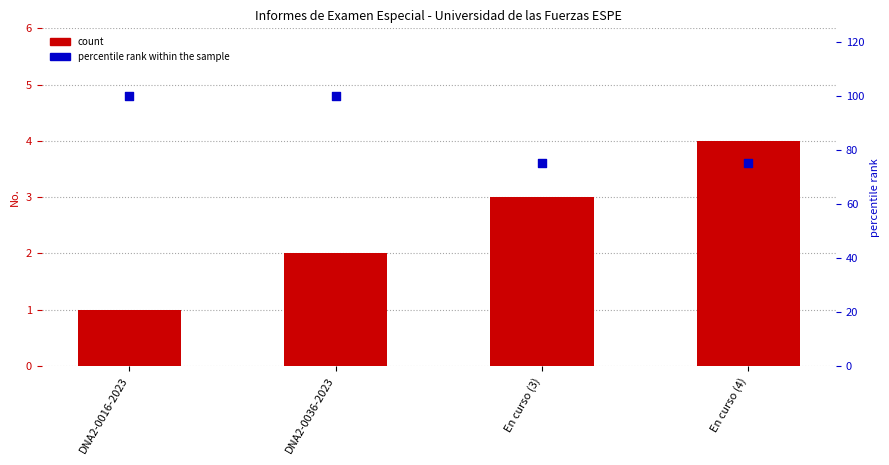

Which series has the largest Y range (max minus min)?

percentile rank within the sample